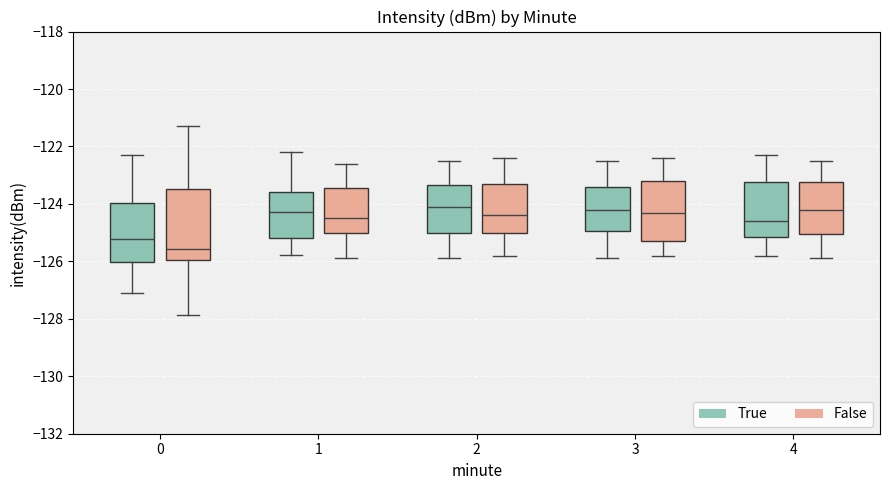

Which box's median line is the lowest?

0 (False)